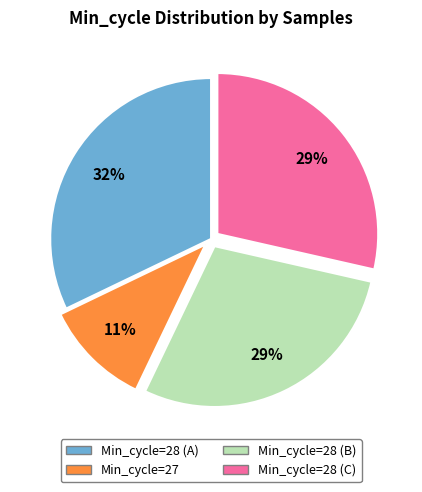

Does any single category account for the majority?

No